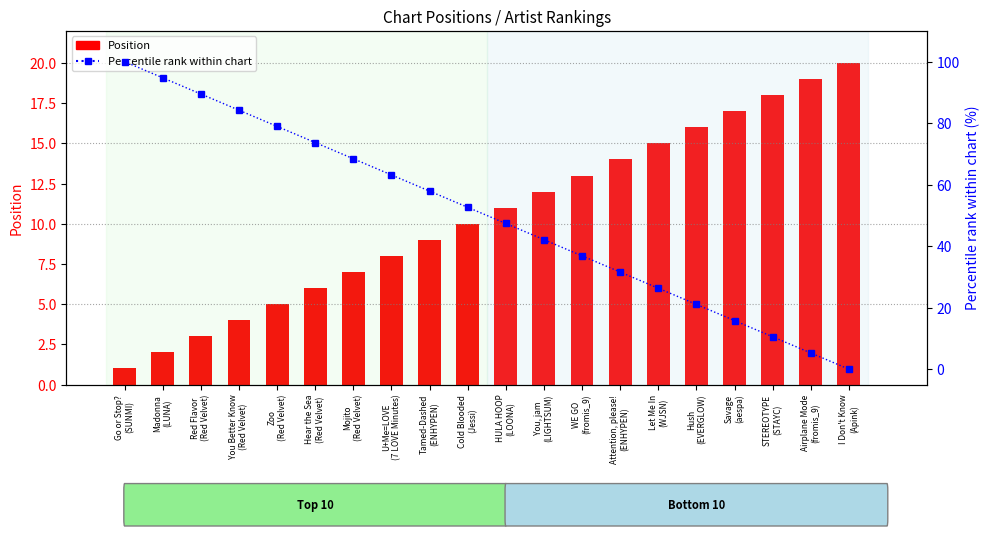

Does the chart contain stacked bars?

No